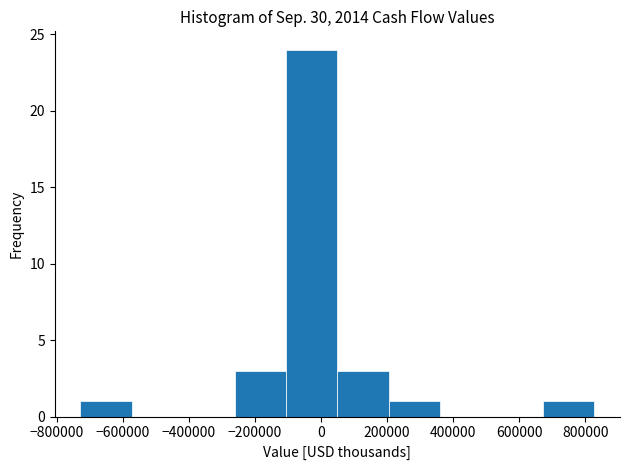

Reading left to right, list every bar in this chart as the range it spans on the x-axis followed by its height. Neither the bar edges nor the heights are printed on the chart, so give them approximately, as read against the axes.

-720000 to -580000: 1
-580000 to -420000: 0
-420000 to -260000: 0
-260000 to -100000: 3
-100000 to 40000: 24
40000 to 200000: 3
200000 to 360000: 1
360000 to 520000: 0
520000 to 680000: 0
680000 to 820000: 1